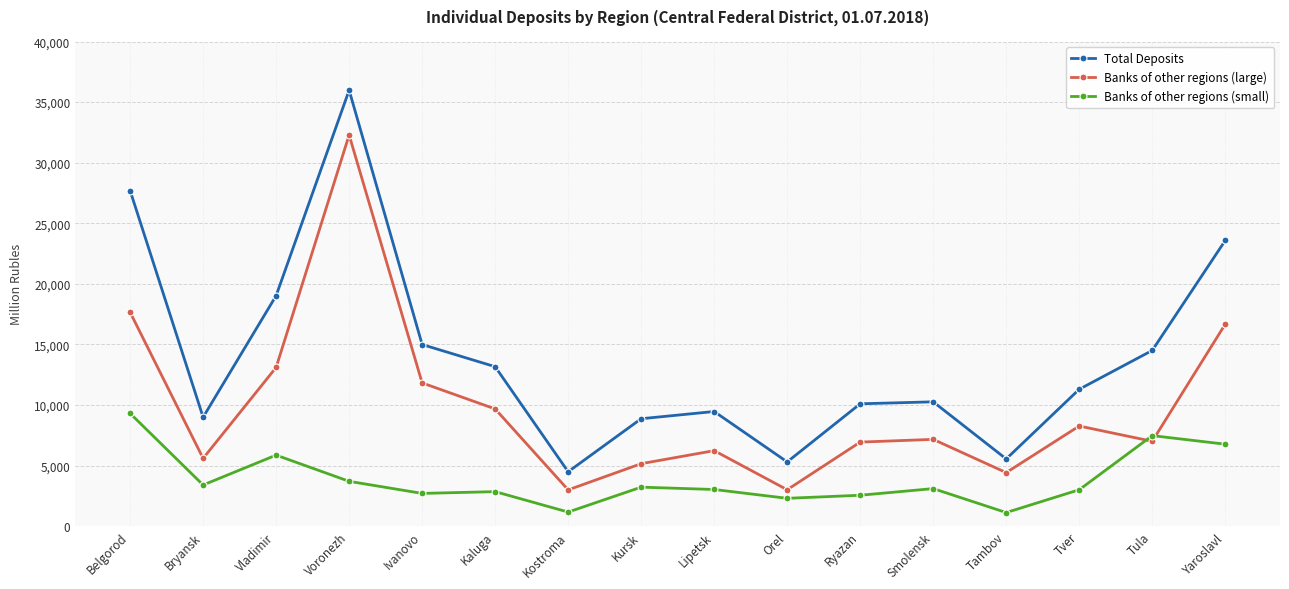

Between Smolensk and Tula, which series saw the biggest shift?

Banks of other regions (small)